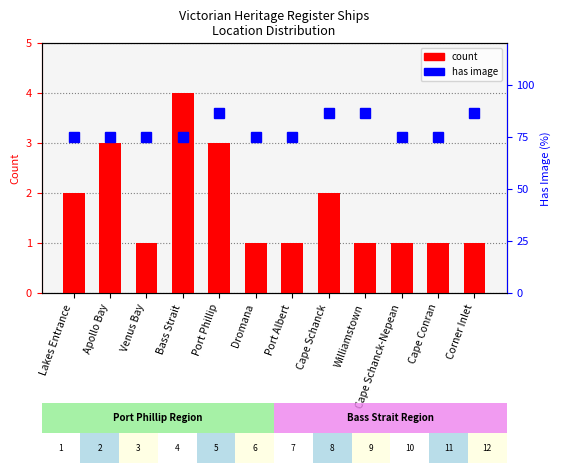

Is it true that the value at Bass Strait is 7?

False